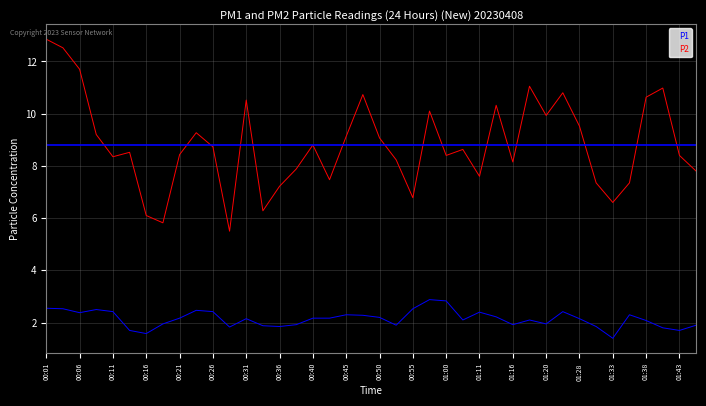

What is the highest value of the P2 series?

2.9